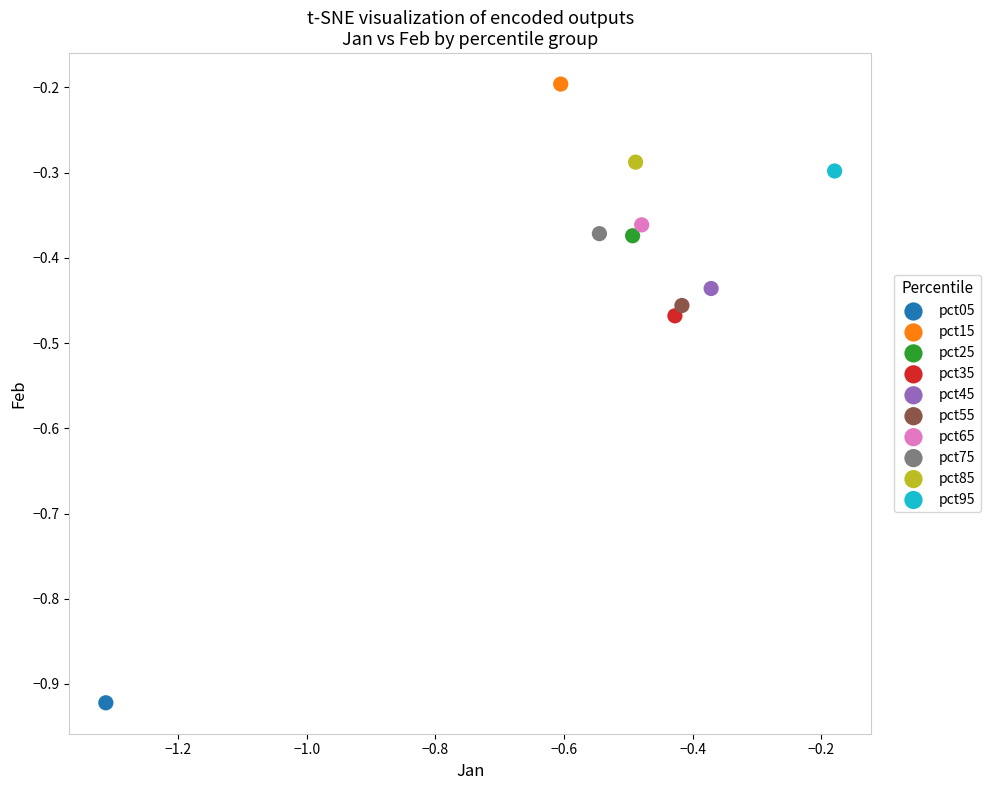

Which series reaches the maximum Y coordinate?

pct15